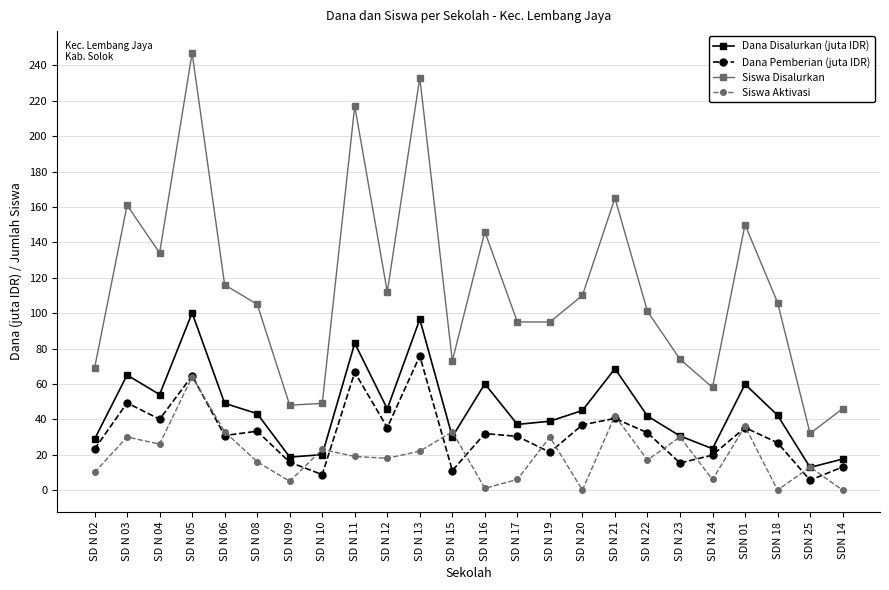

What is the difference between the Dana Disalurkan (juta IDR) values at SD N 06 and SD N 11?

34.0